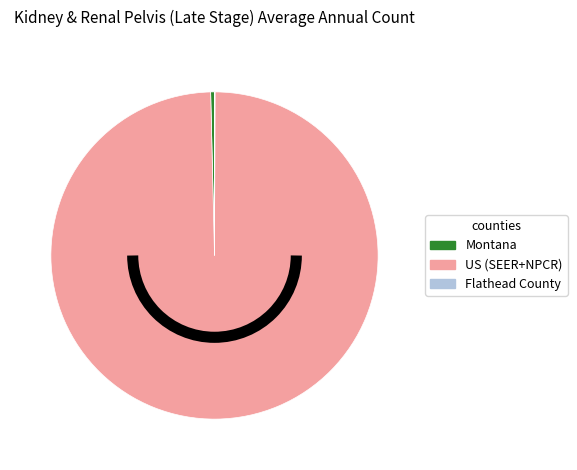

Which category has the biggest portion of the pie?

US (SEER+NPCR)